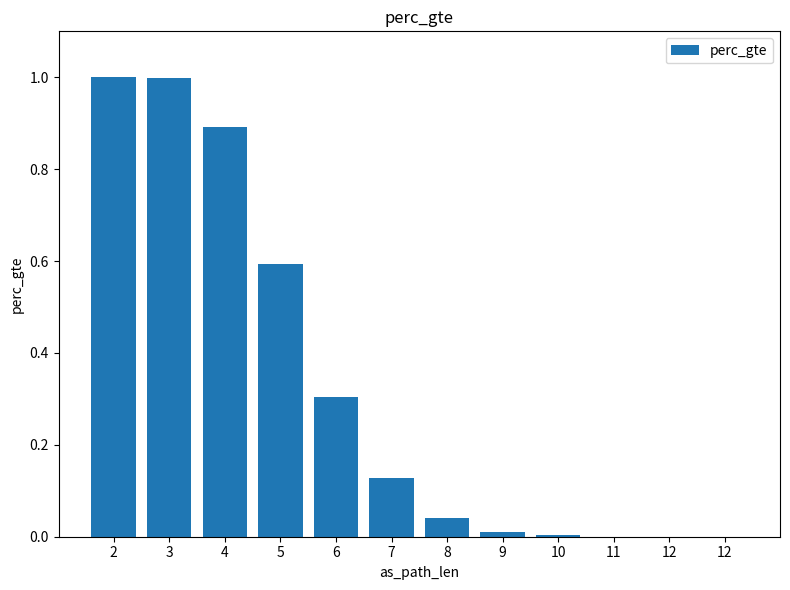

How many series are shown in this chart?

1